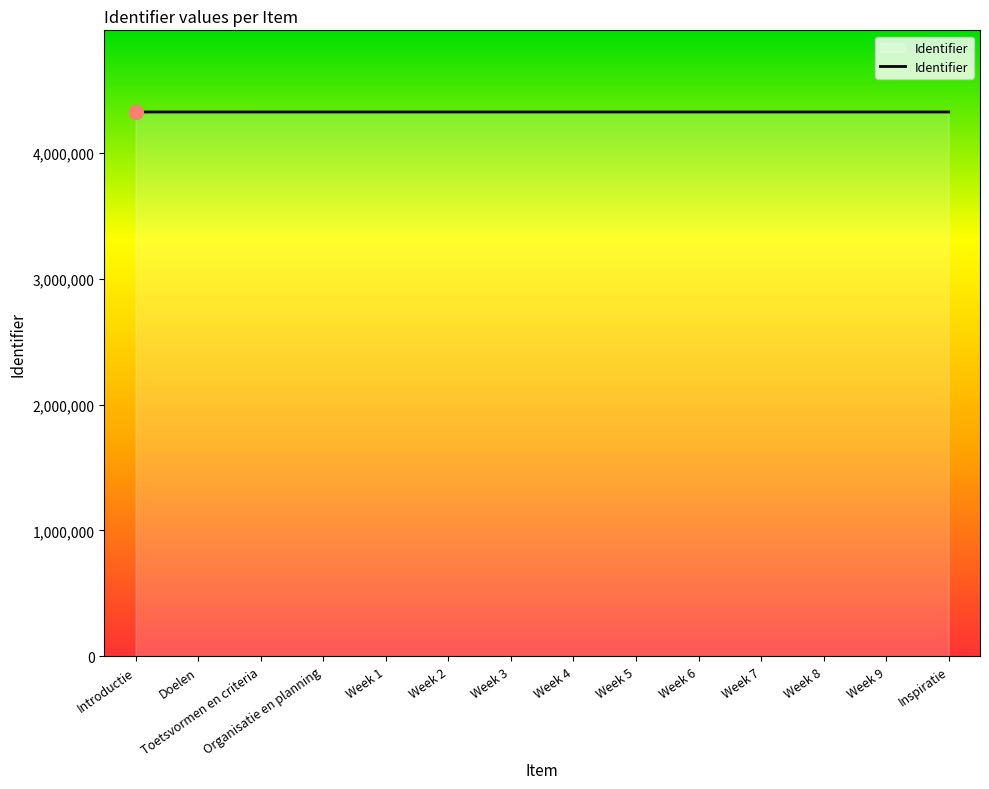

Approximately how many times larger is the value at Week 6 compared to Week 4?

1.0